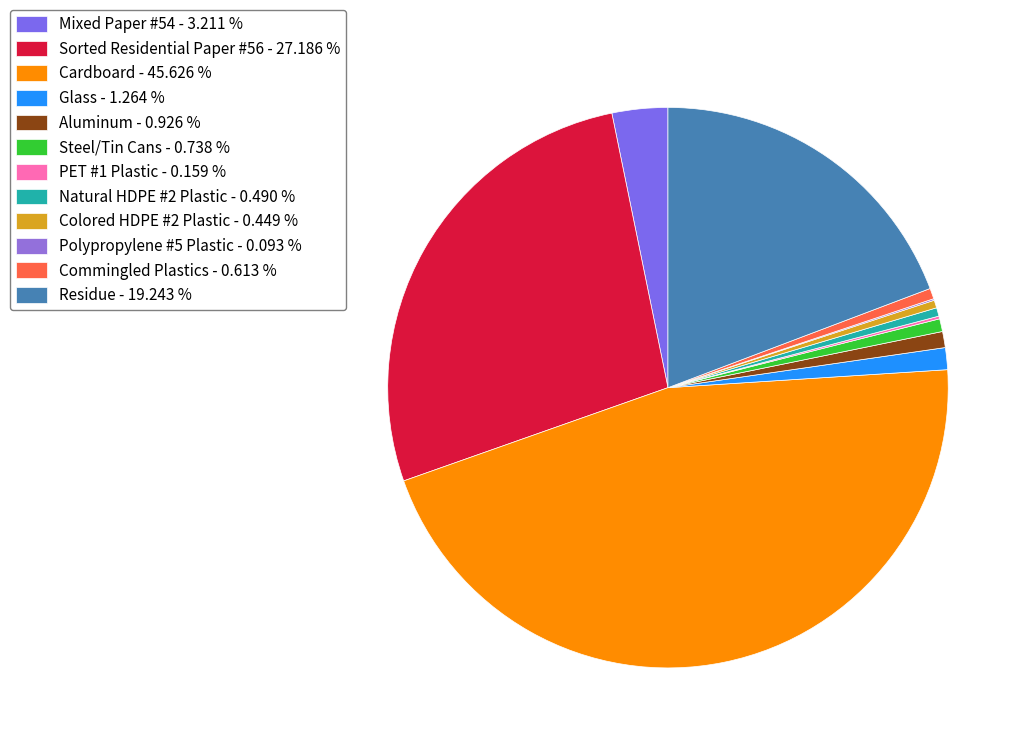

Rank the categories by value from highest to lowest.

Cardboard, Sorted Residential Paper #56, Residue, Mixed Paper #54, Glass, Aluminum, Steel/Tin Cans, Commingled Plastics, Natural HDPE #2 Plastic, Colored HDPE #2 Plastic, PET #1 Plastic, Polypropylene #5 Plastic